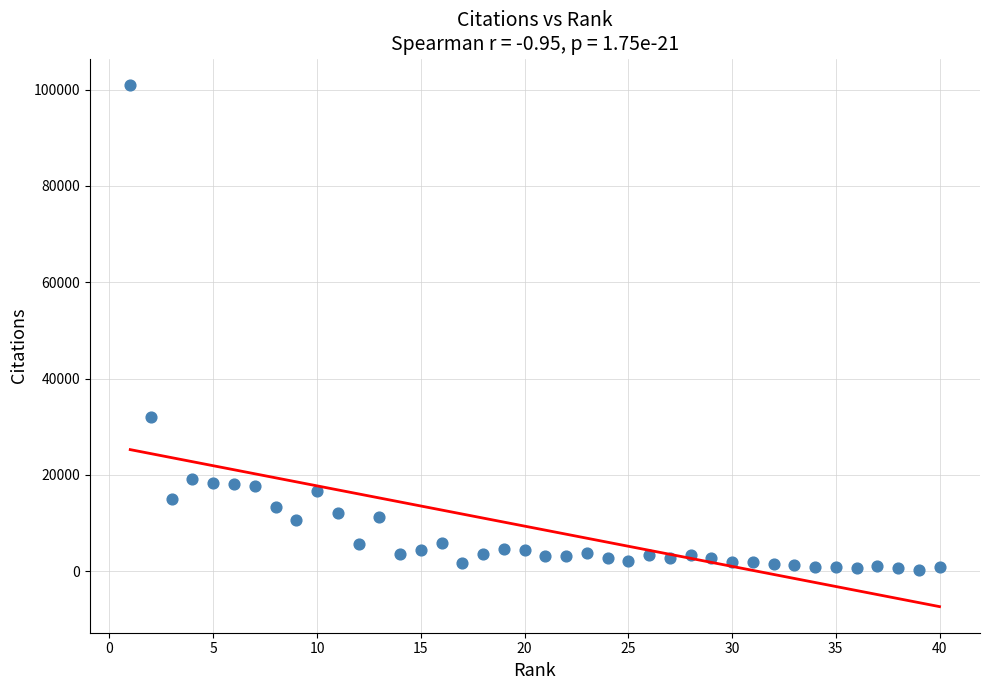

What is the range of Y values (max minus min)?

100797